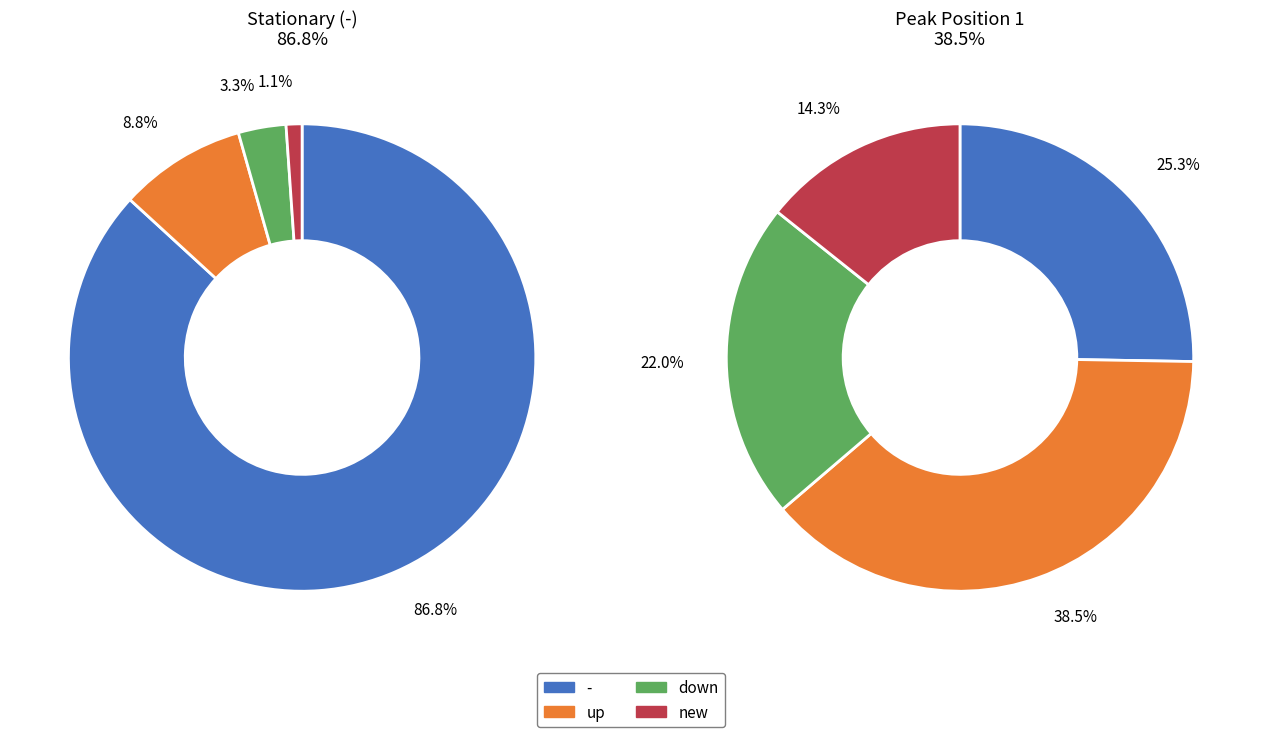

To the nearest percent, what is the average slice percentage?

25%